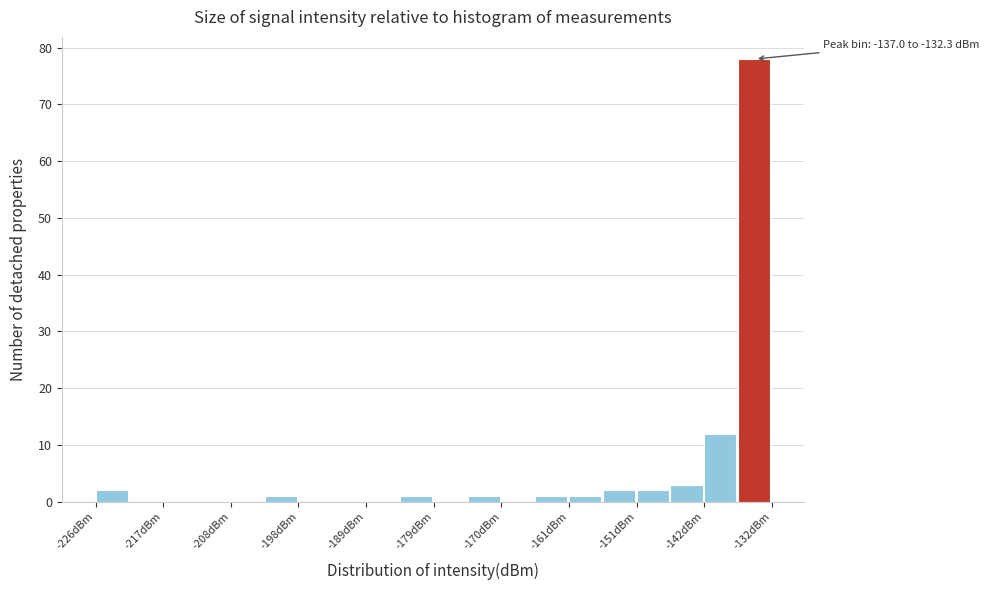

Which range on the x-axis has the tallest bar?

-137 to -132